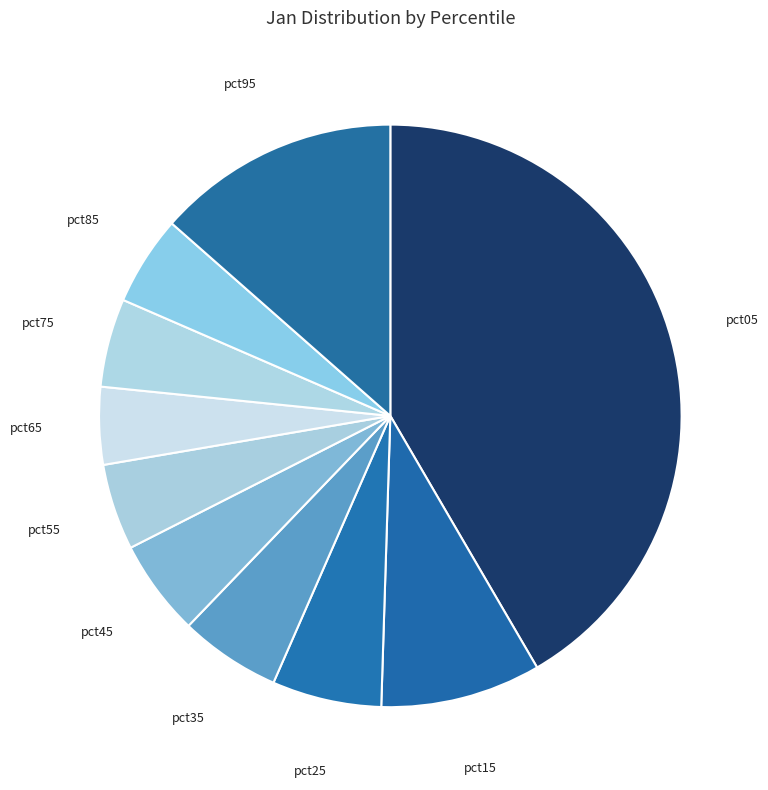

Does any single category account for the majority?

No